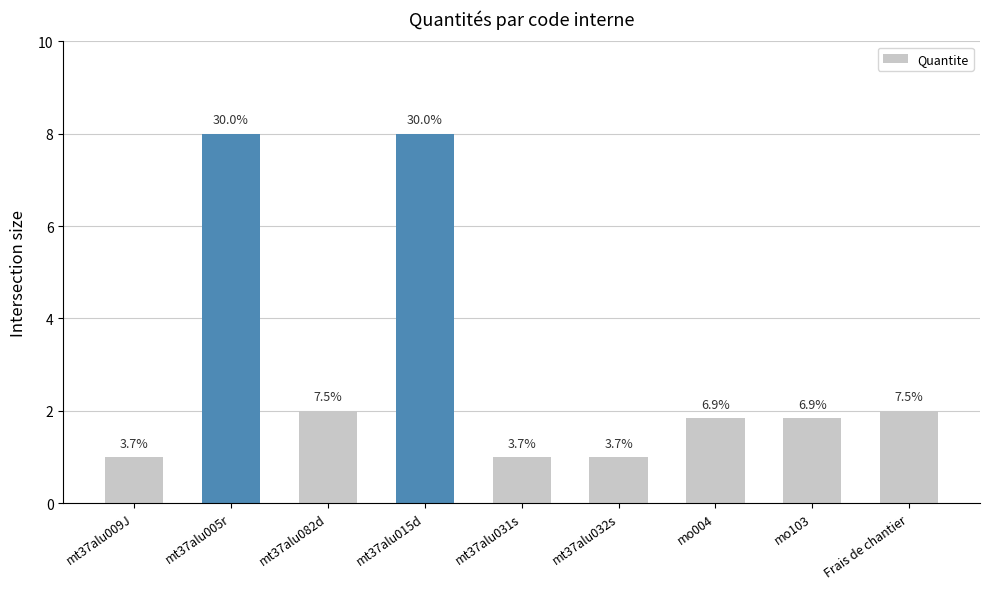

How many bars are there in total?

9